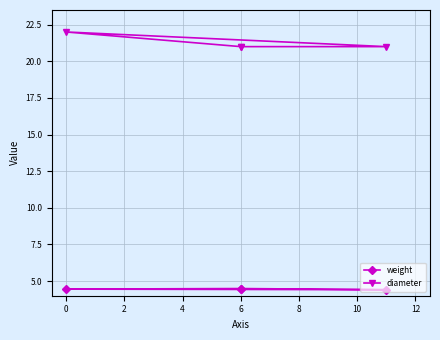

Is the value of weight at 0 greater than the value of diameter at 0?

No